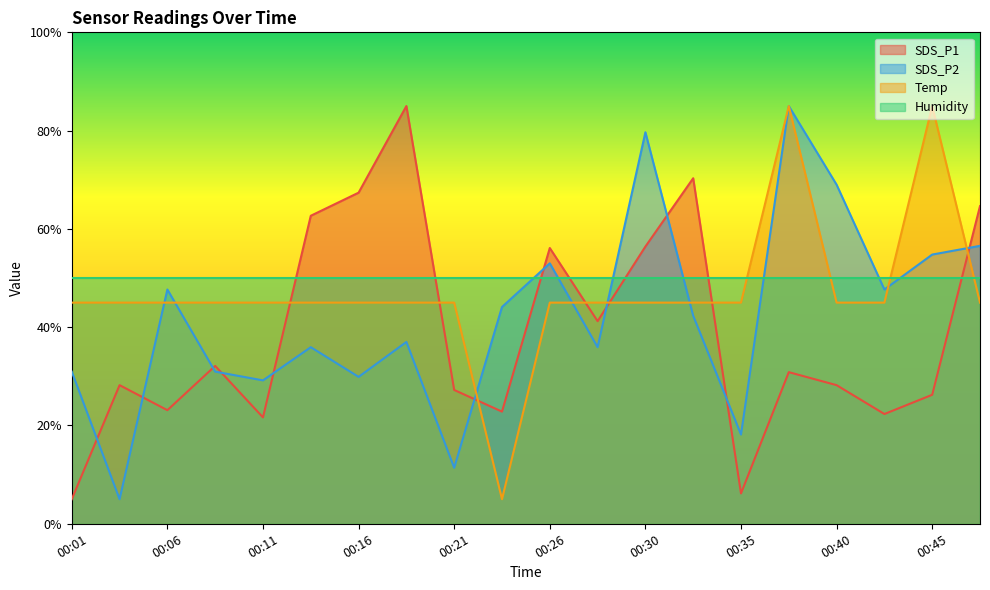

Where is the first local maximum for SDS_P2?

00:06